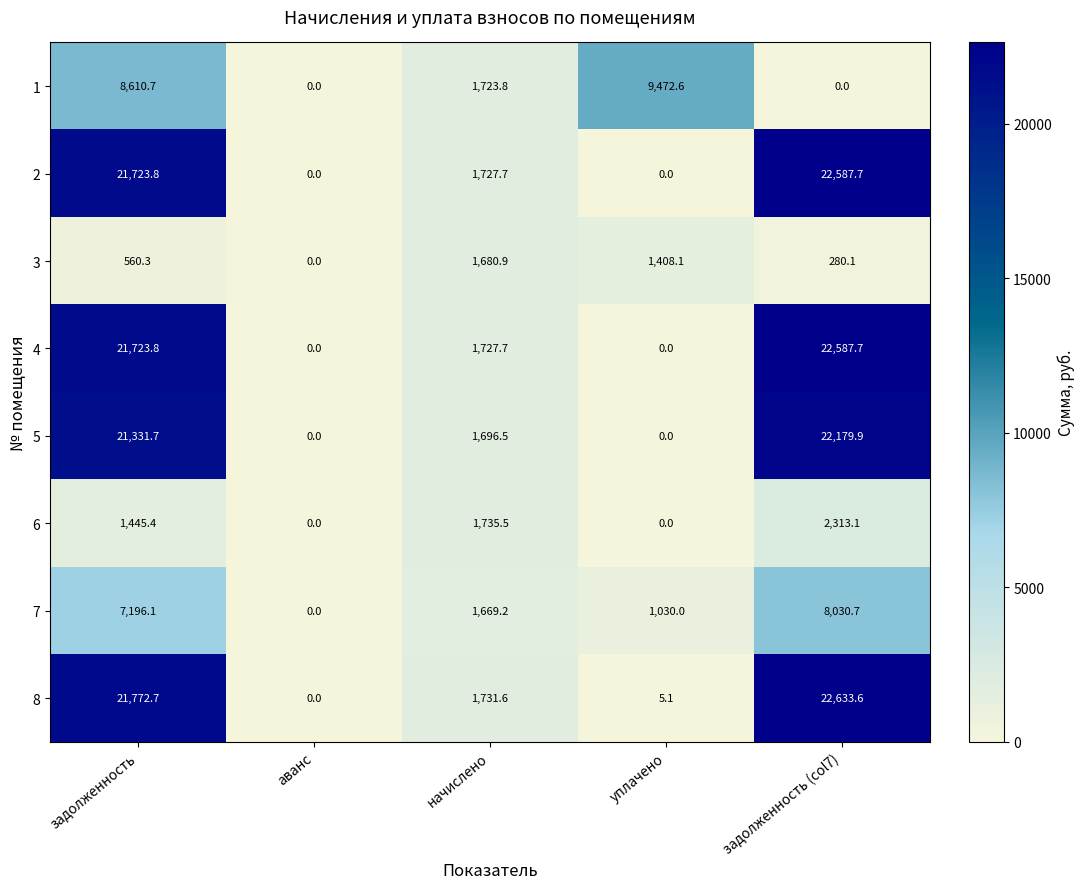

What is the total value across all series at уплачено?

11915.8